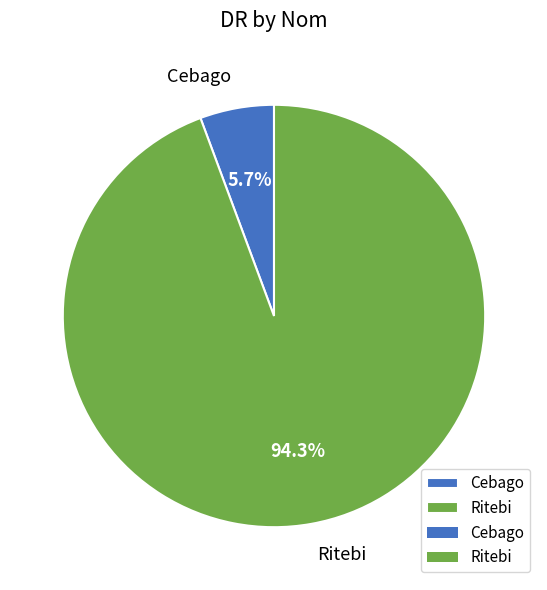

Is there any slice that represents more than half of the pie?

Yes